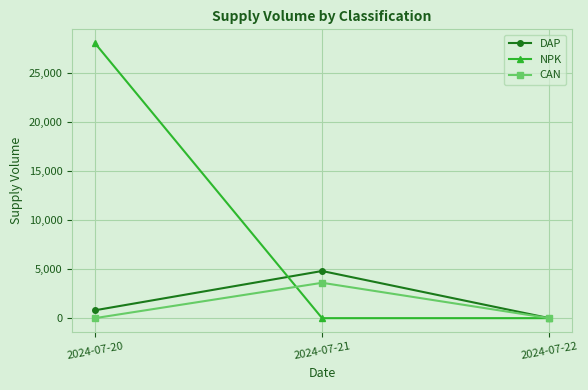

Which category has the highest value across all series?

2024-07-20